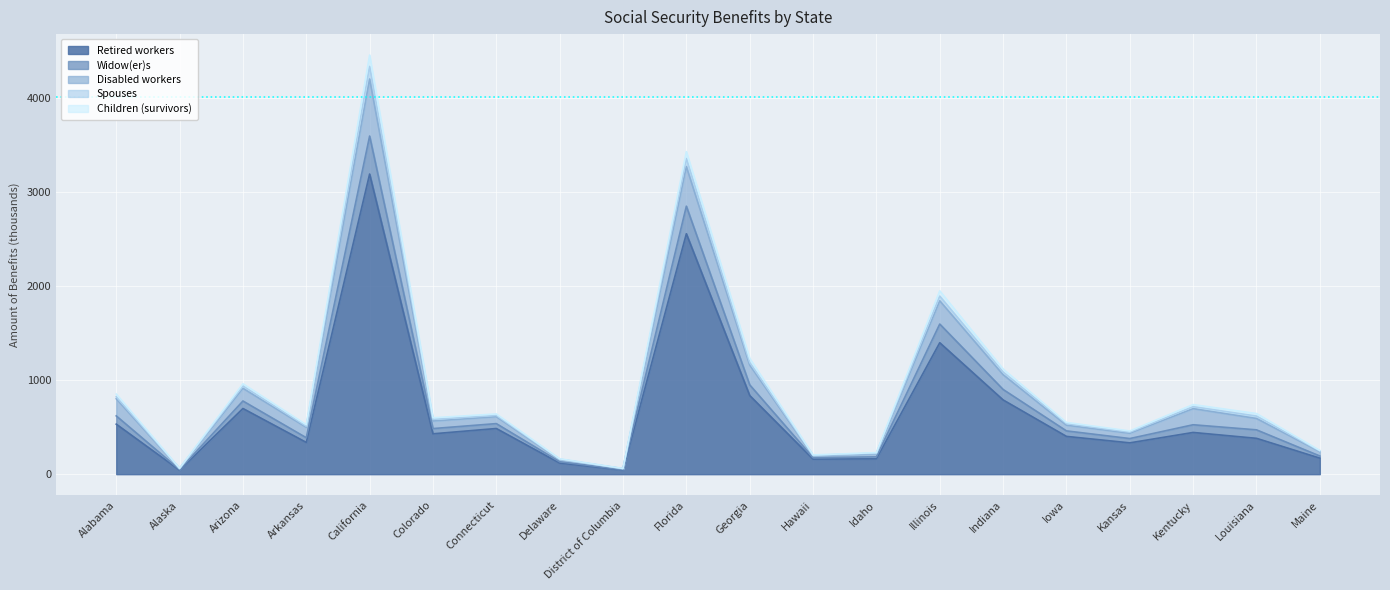

Which series changed the most between Idaho and Maine?

Spouses